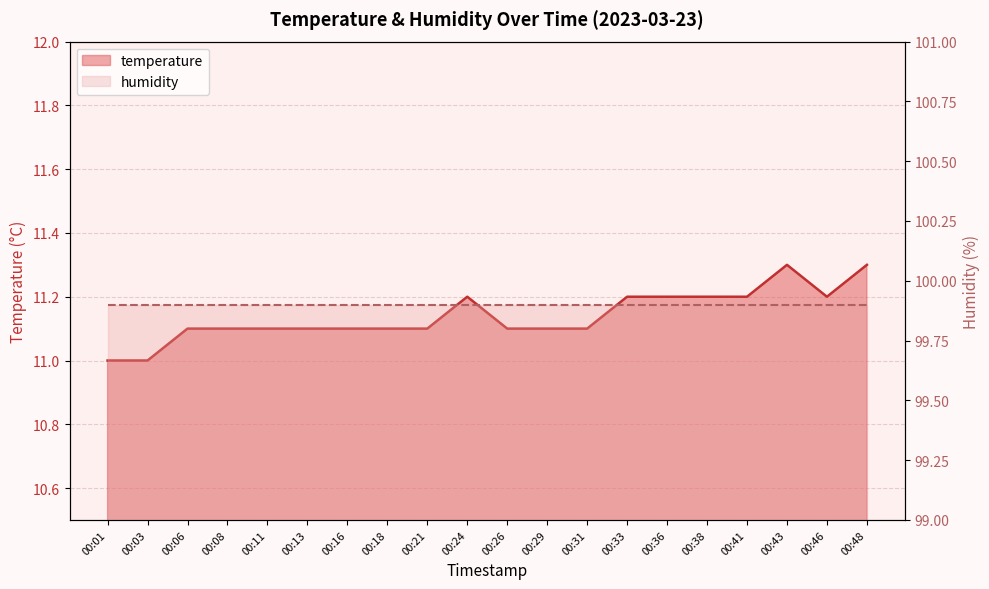

Rank the categories by value from highest to lowest.

00:43, 00:48, 00:24, 00:33, 00:36, 00:38, 00:41, 00:46, 00:06, 00:08, 00:11, 00:13, 00:16, 00:18, 00:21, 00:26, 00:29, 00:31, 00:01, 00:03